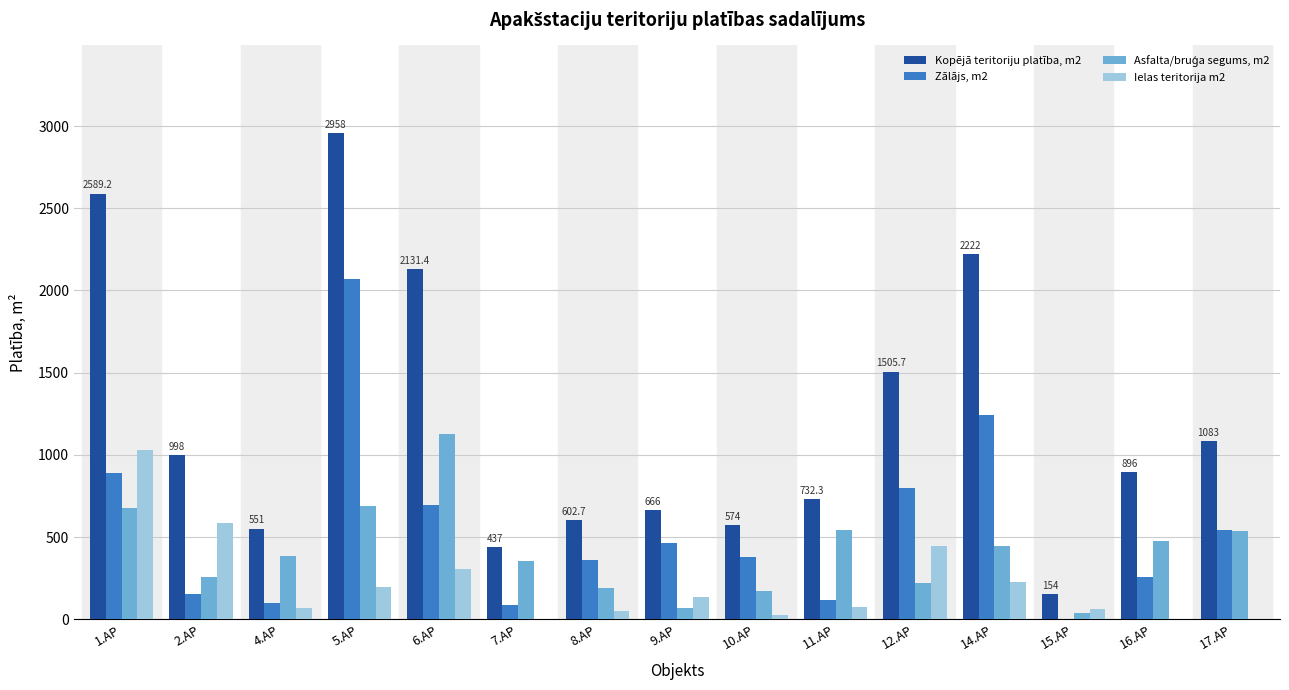

Which series has the widest spread of values?

Kopējā teritoriju platība, m2